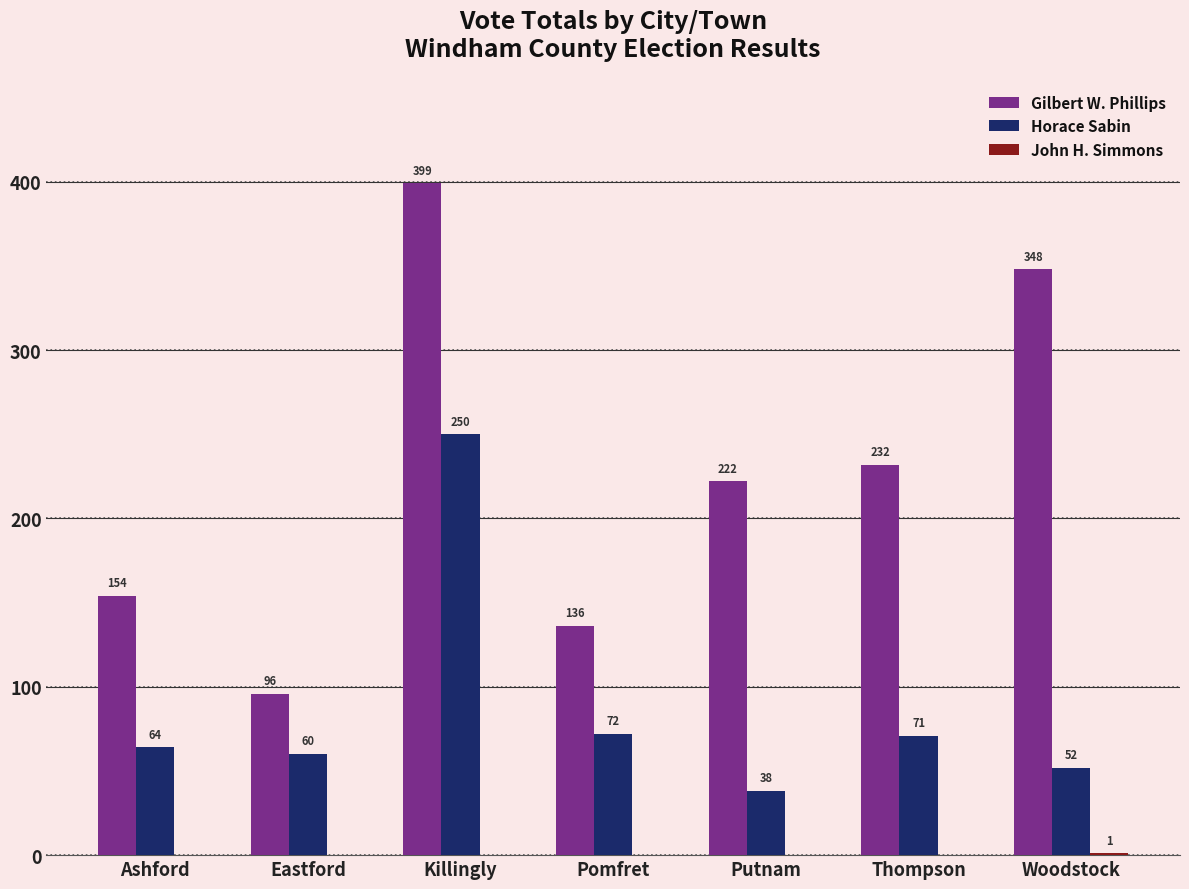

At which category is the sum across all series the highest?

Killingly